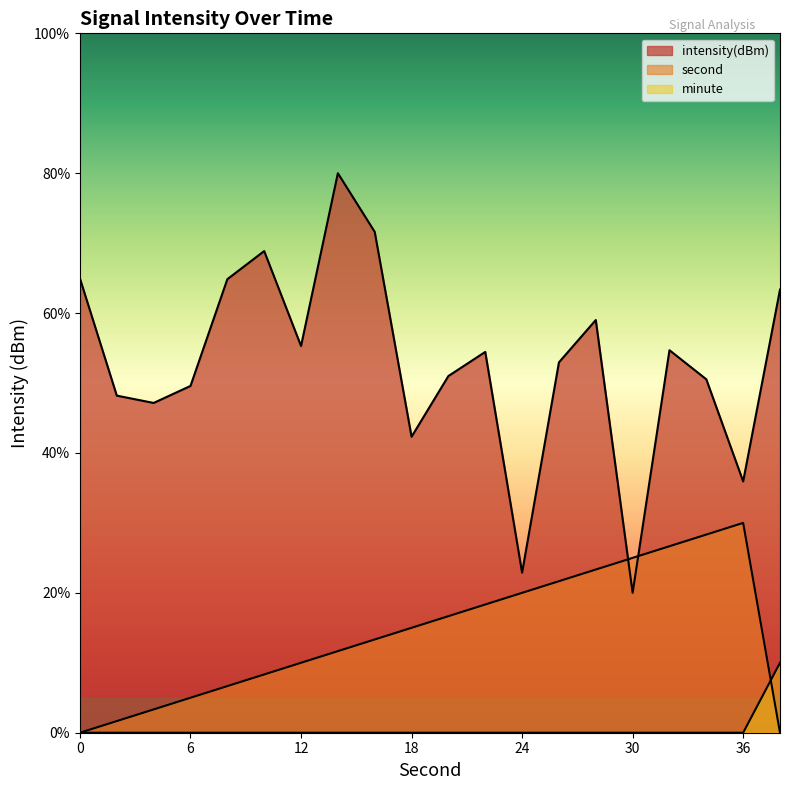

What is the value of the intensity(dBm) point at the 14th from the left?

53.0